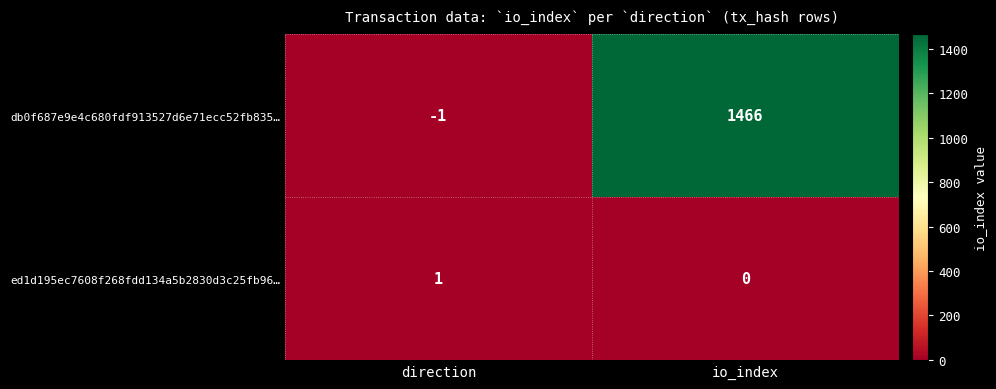

What is the greatest value displayed?

1466